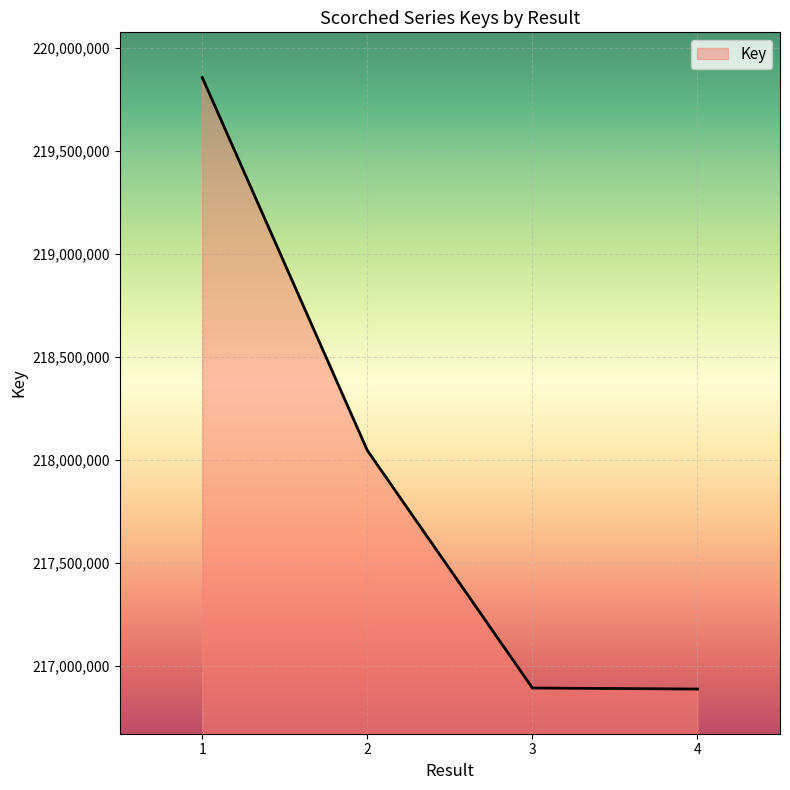

How many lines are shown in the chart?

1